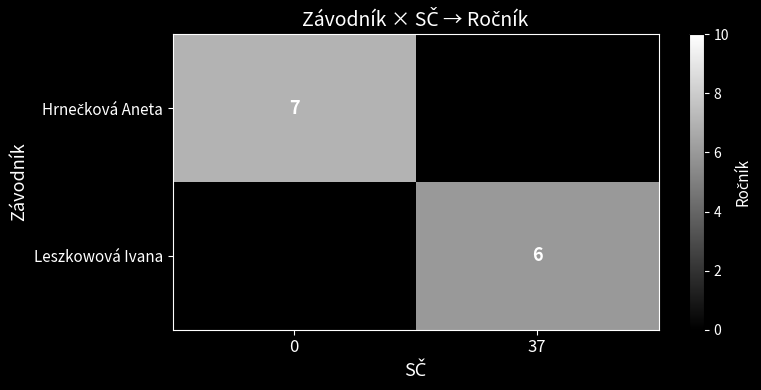

Is the value of Hrnečková Aneta at 0 greater than the value of Leszkowová Ivana at 37?

Yes